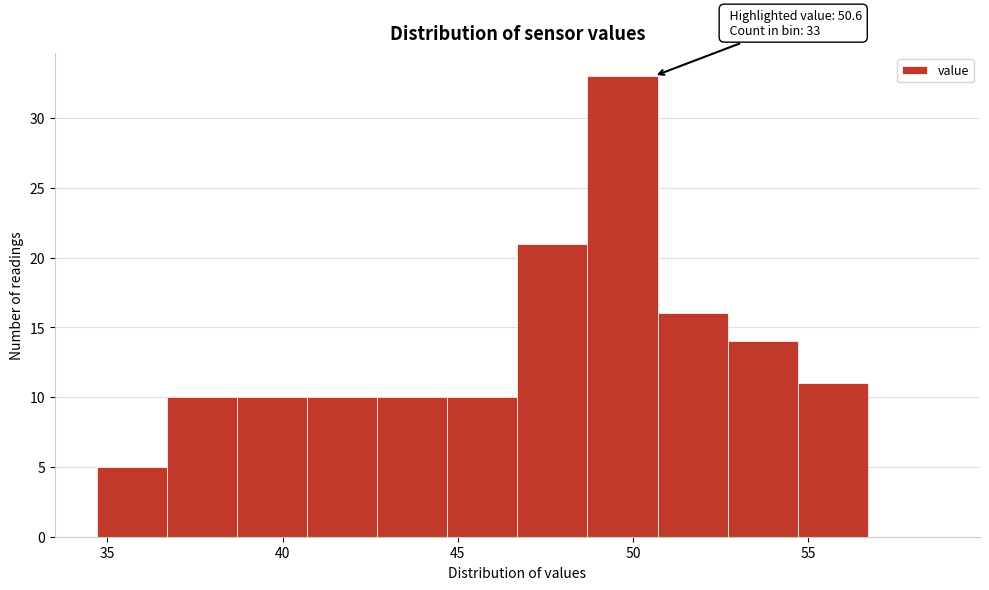

Over which range of the x-axis is the bar tallest?

48.7 to 50.7